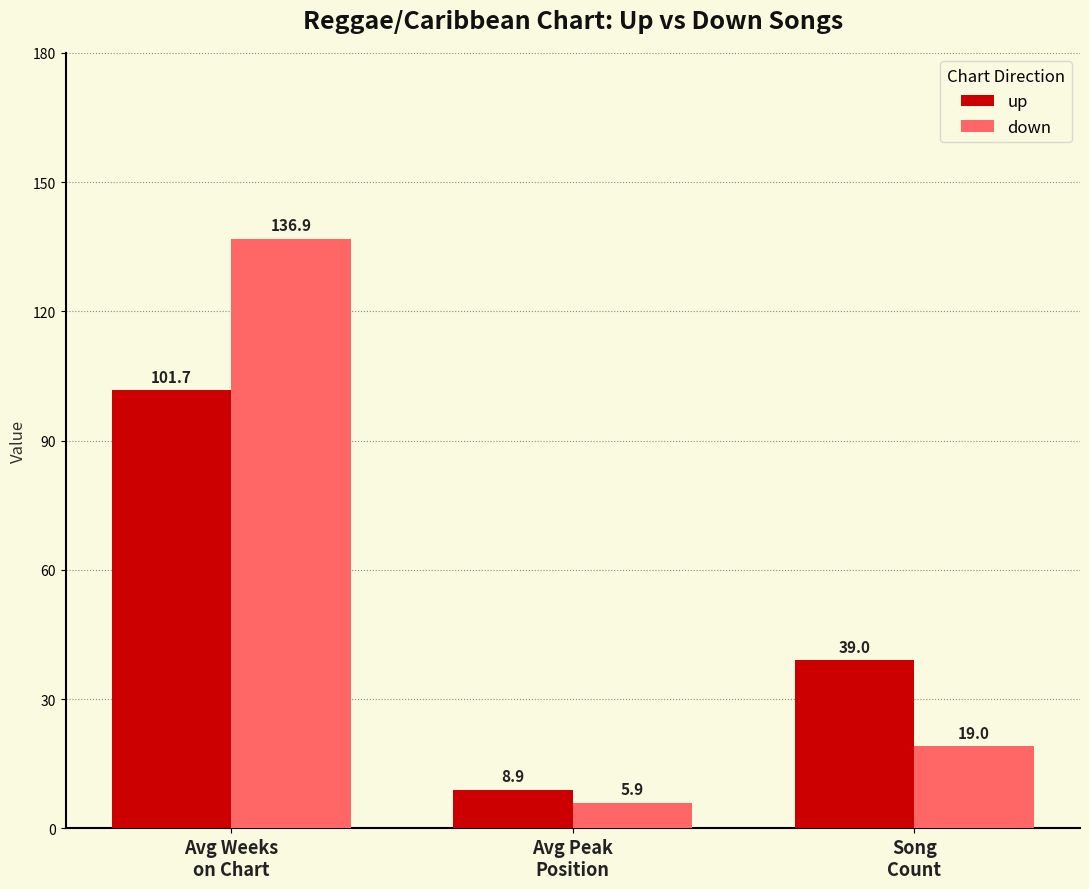

At which category is the sum across all series the highest?

Avg Weeks
on Chart